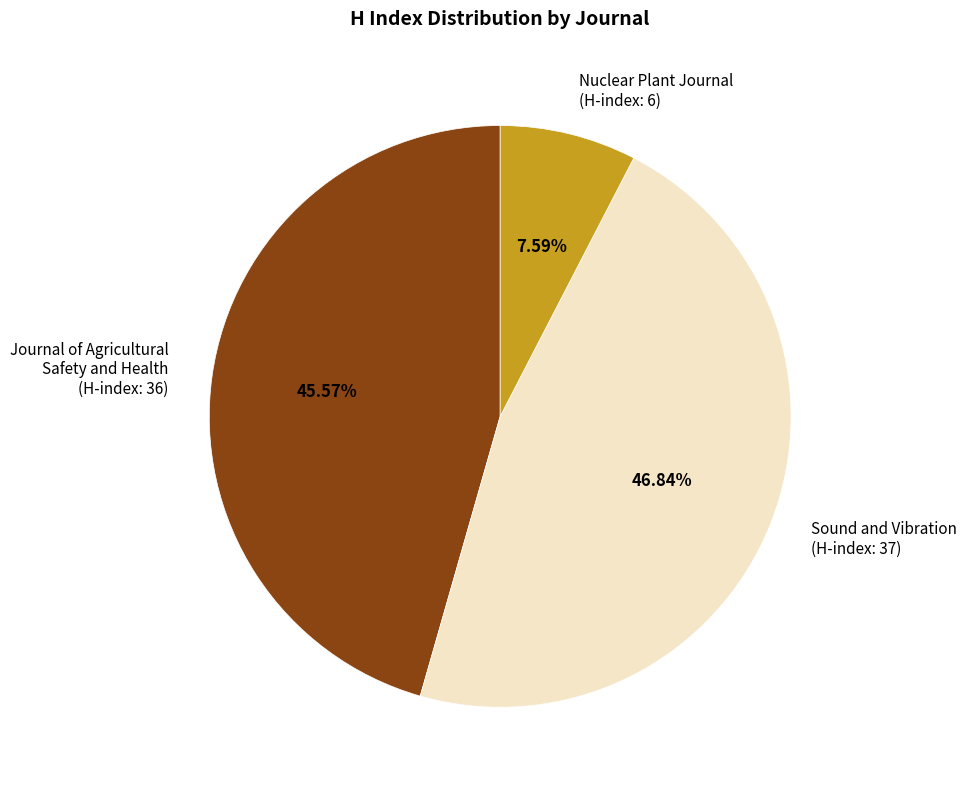

Which category has the smallest portion of the pie?

Nuclear Plant Journal (H-index: 6)